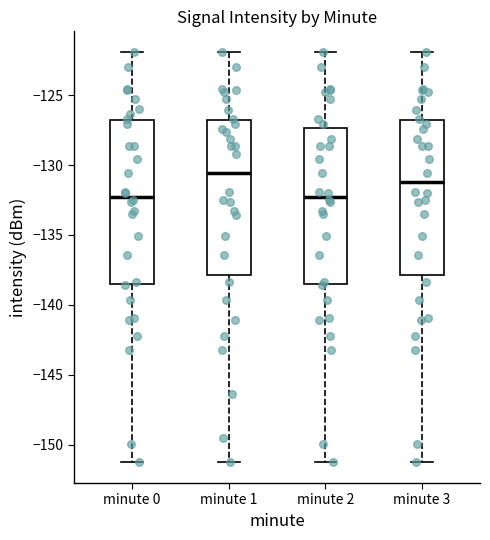

Reading left to right, transcribe this box plot: for each box, give where its median line is, the range the box spans, and where its two whiskers end, as read against the y-axis. The values are not printed on the chart, so give them approximately, as read against the axis.

minute 0: median -132.5, box -138.5 to -127.0, whiskers -151.5 to -122.0
minute 1: median -130.5, box -138.0 to -127.0, whiskers -151.5 to -122.0
minute 2: median -132.5, box -138.5 to -127.5, whiskers -151.5 to -122.0
minute 3: median -131.0, box -138.0 to -127.0, whiskers -151.5 to -122.0